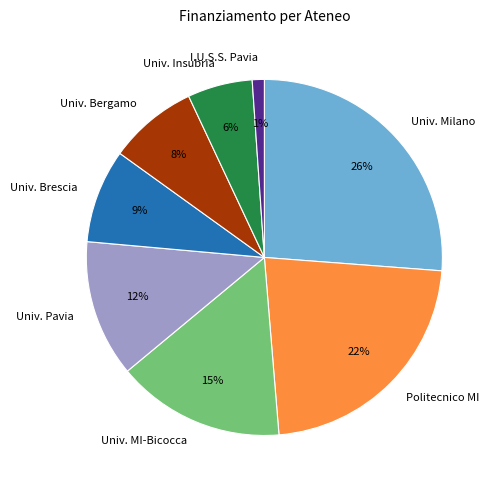

How many segments does this pie chart have?

8